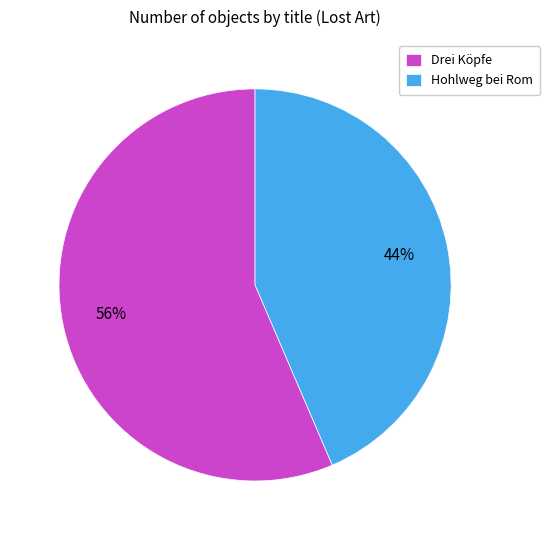

Between Hohlweg bei Rom and Drei Köpfe, which is larger?

Drei Köpfe